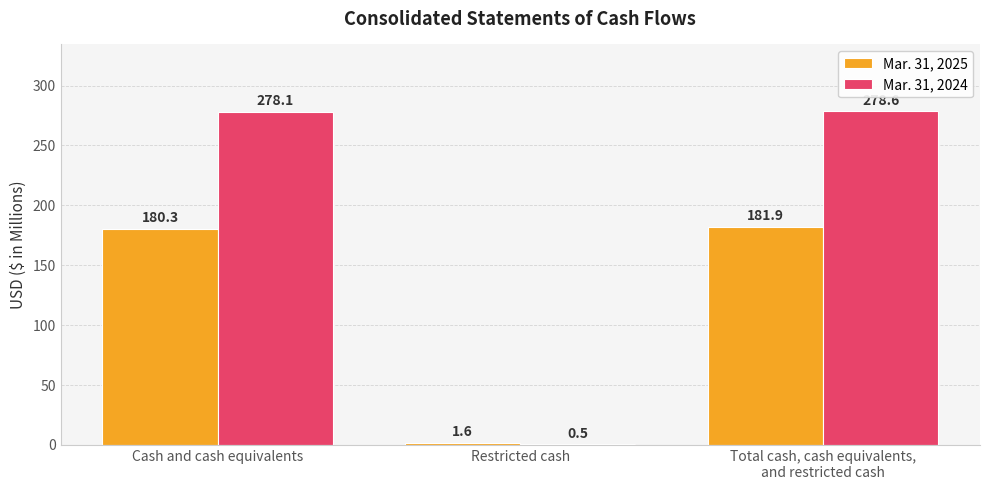

What is the maximum value for Mar. 31, 2024?

278.6